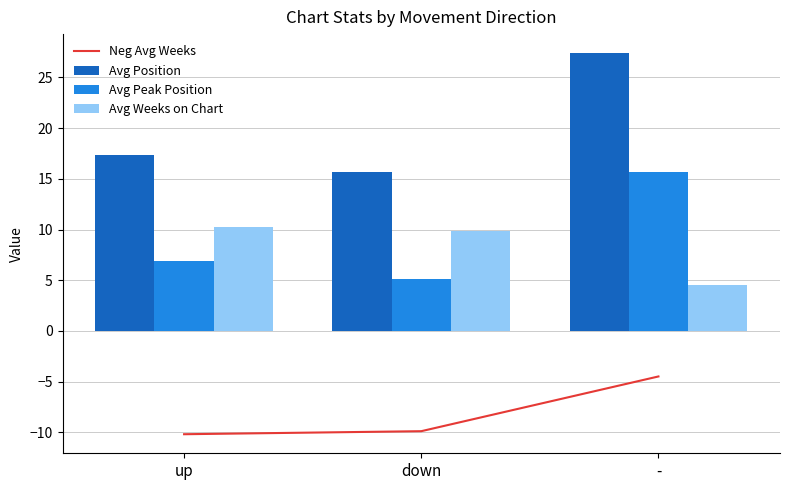

What is the minimum value shown in the chart?

-10.2